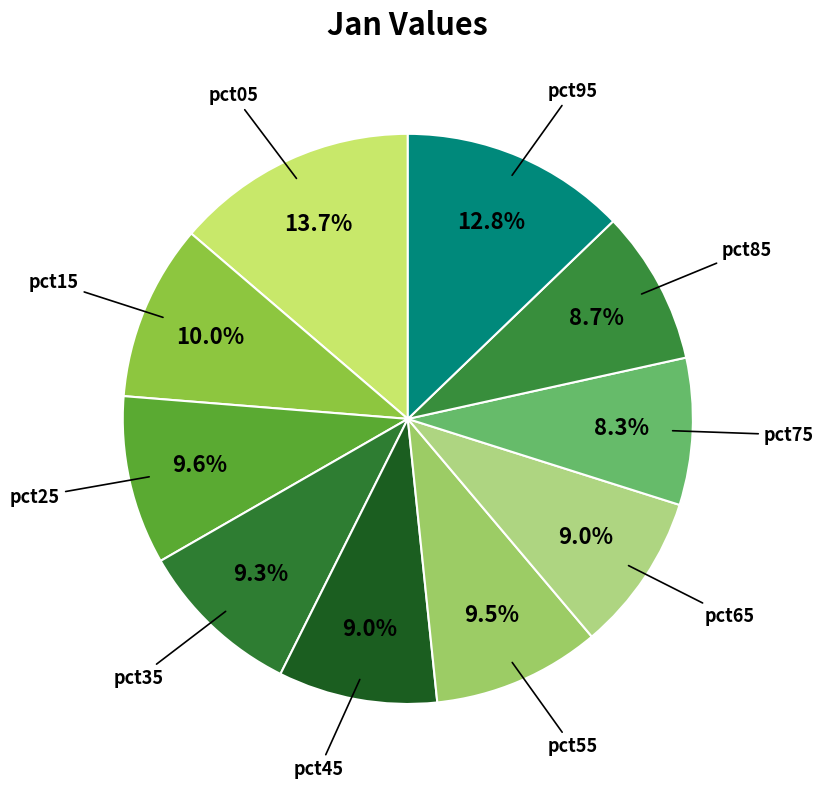

To the nearest percent, what portion does pct05 represent?

14%